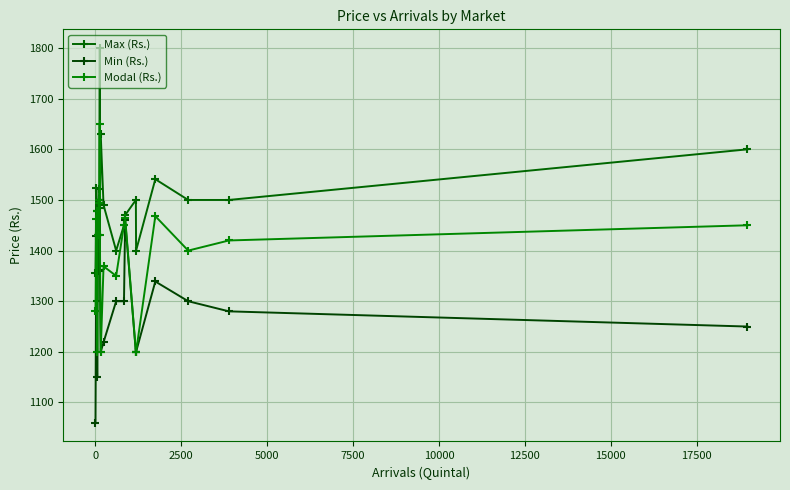

What is the minimum value shown in the chart?

1060